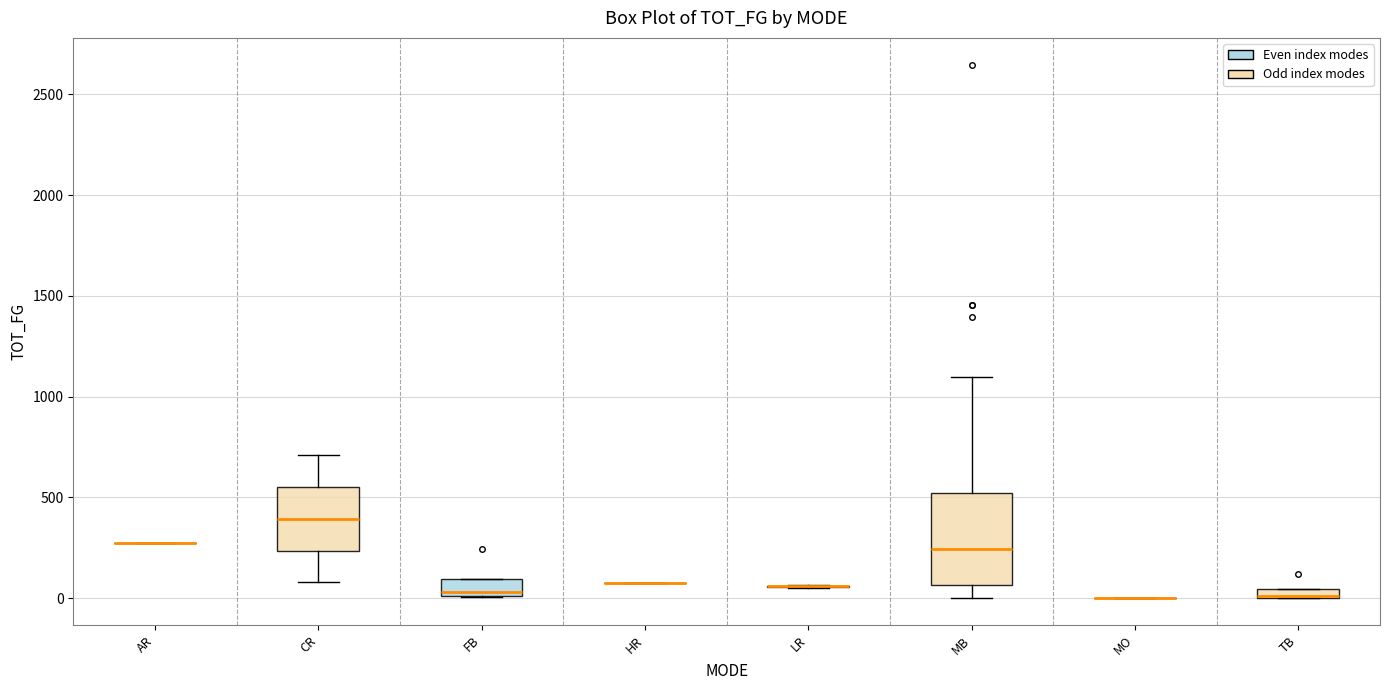

Comparing the boxes themselves (not the whiskers), which one is the tallest?

MB